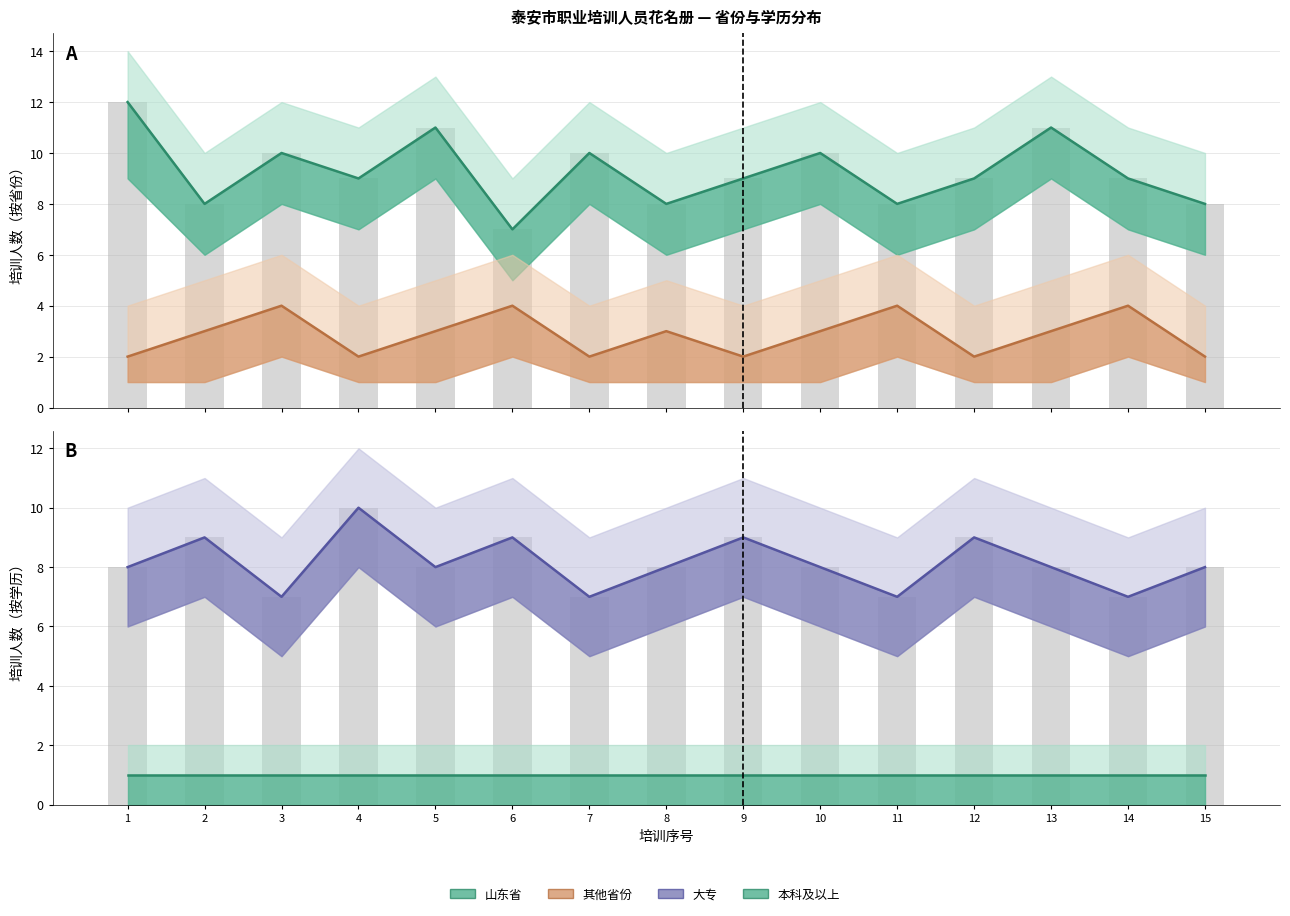

True or false: 其他省份 has a value of 3 at 13.

True